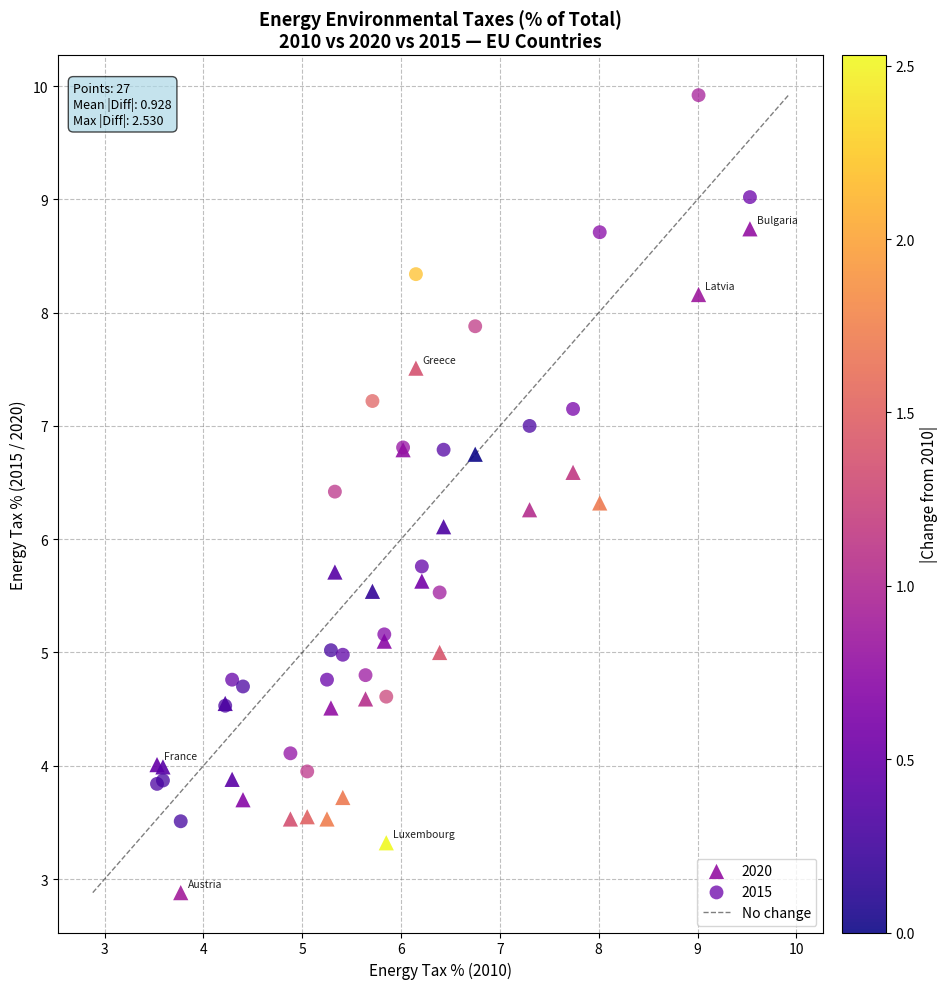

Which series contains the lowest Y value?

2020